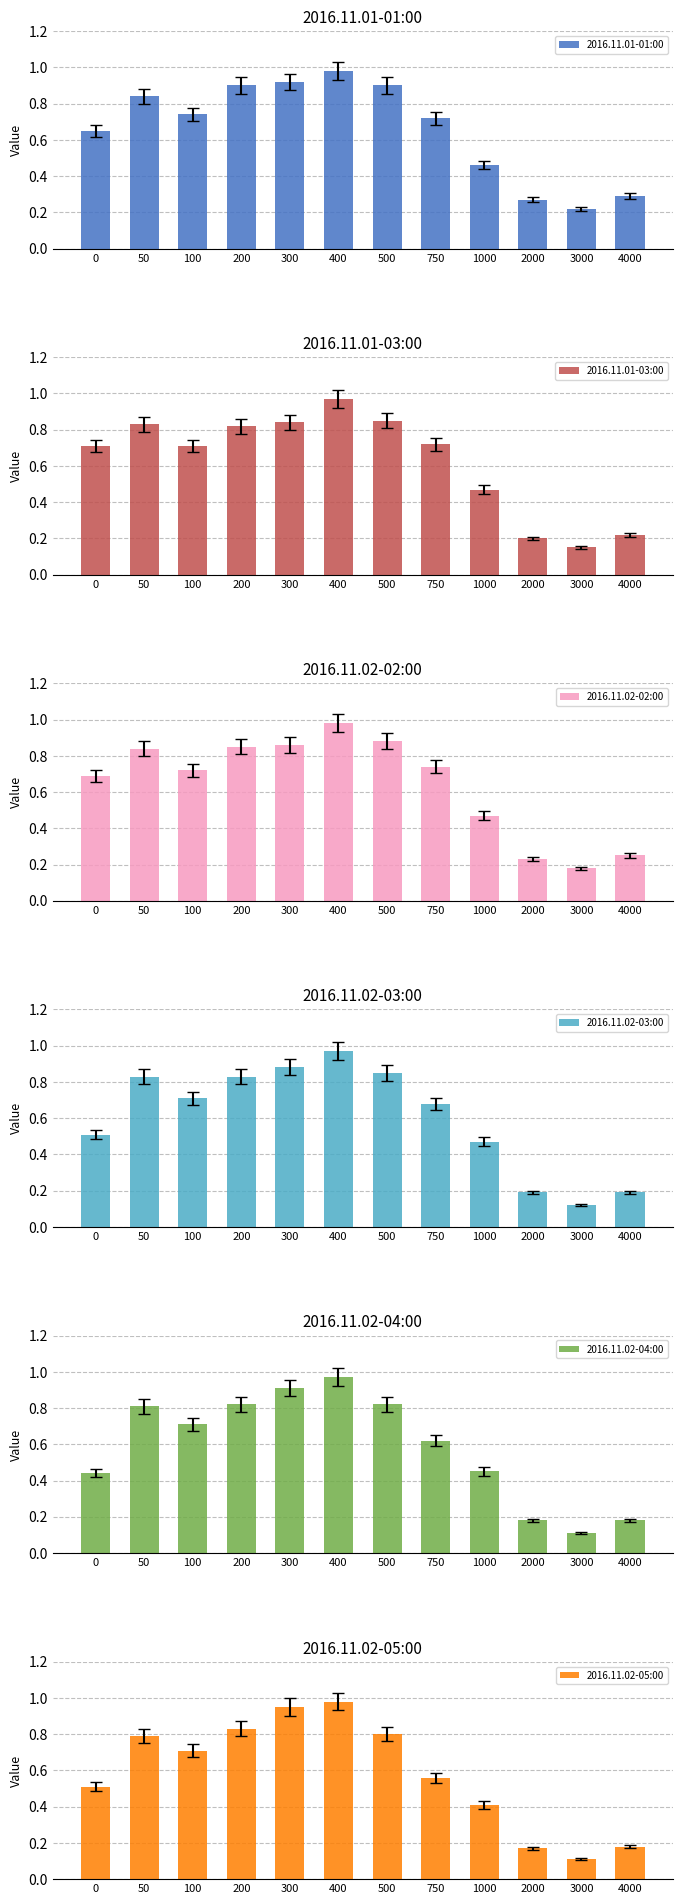

At which label does 2016.11.01-03:00 reach its peak?

400